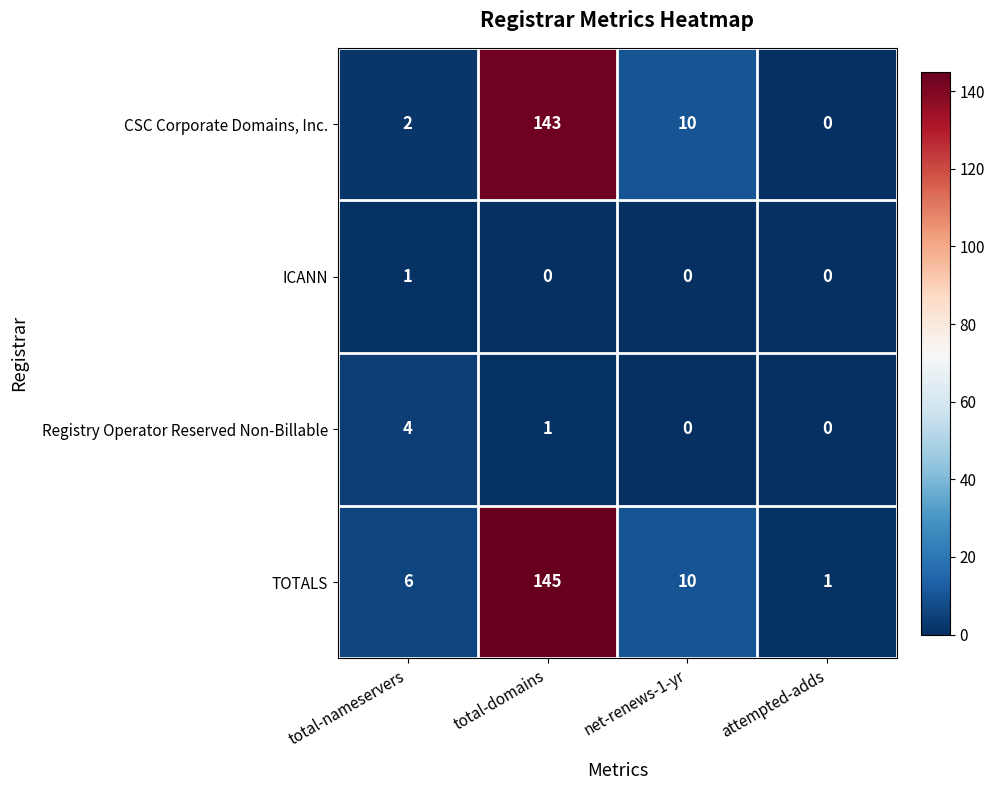

At which category is the sum across all series the highest?

total-domains